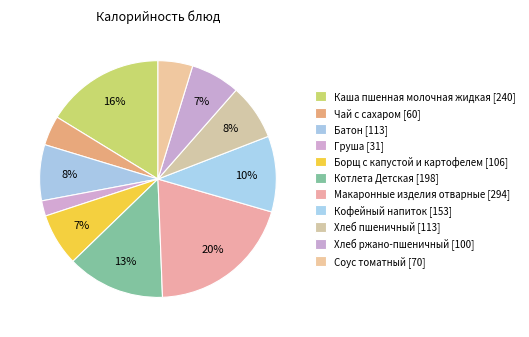

Count the number of slices in the pie.

11